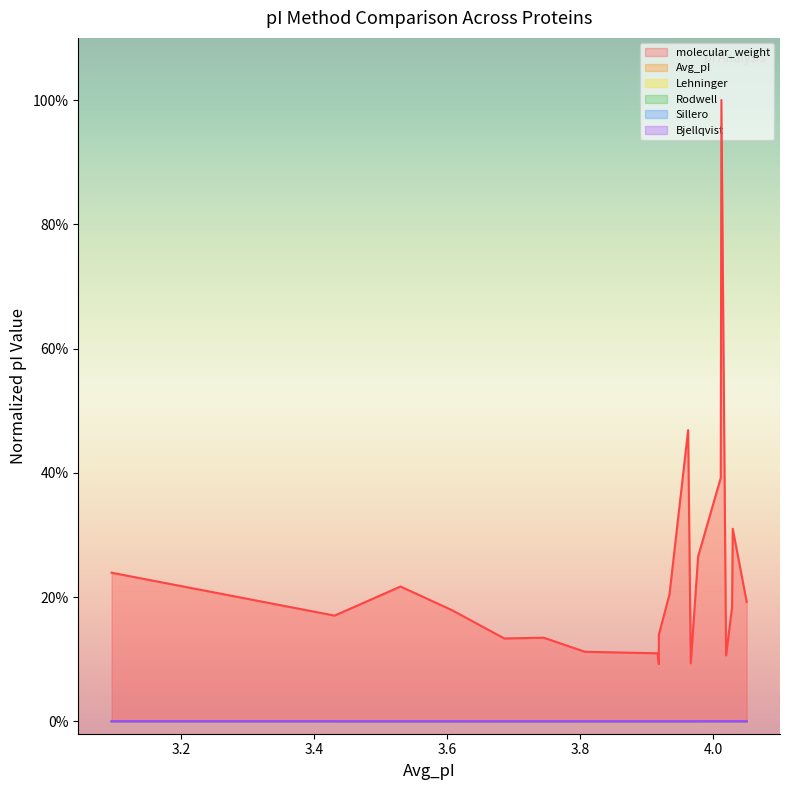

True or false: Sillero and Bjellqvist intersect in this chart.

False